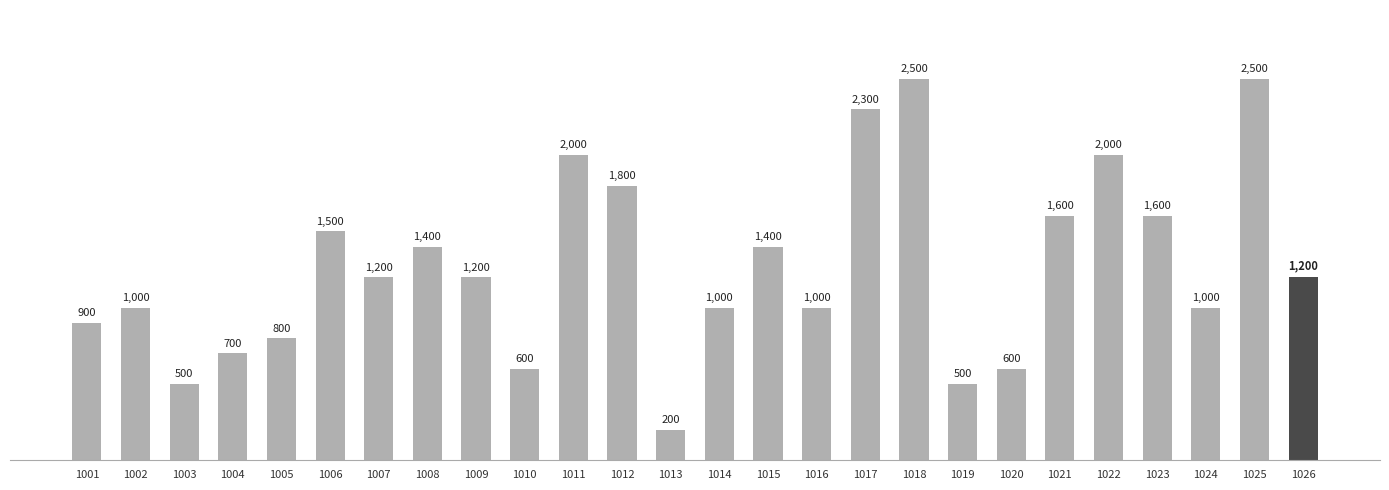

True or false: the data shows 3320 at 1025.

False